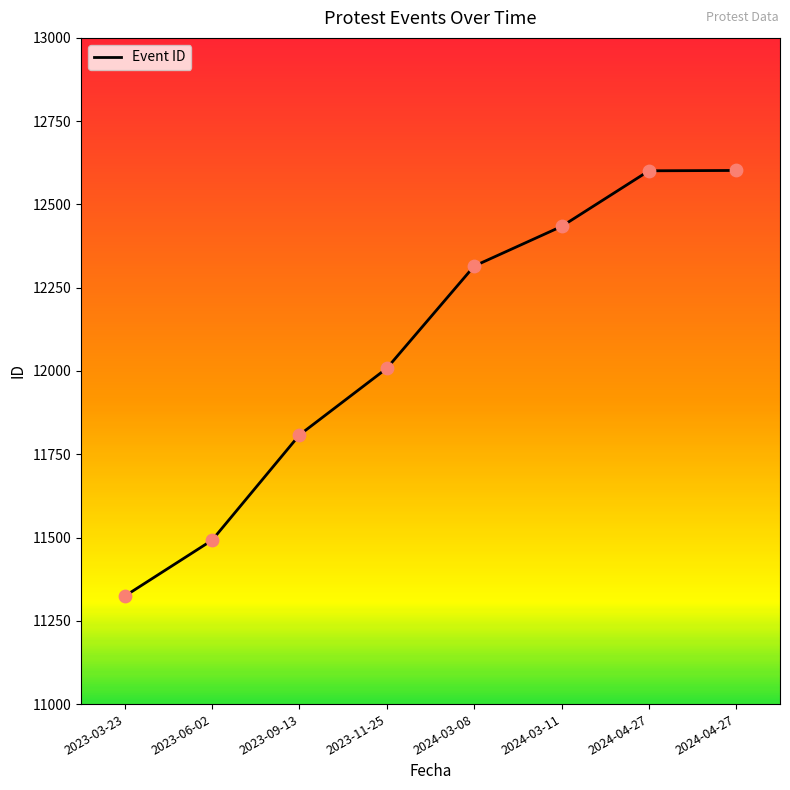

Which has a higher value, 2023-11-25 or 2023-09-13?

2023-11-25